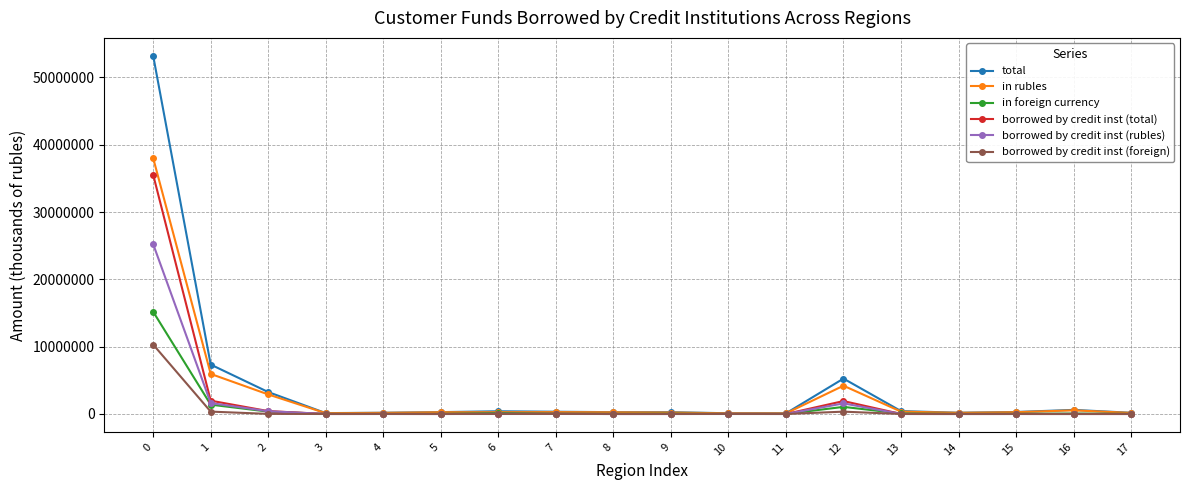

What is the approximate value of borrowed by credit inst (total) at 4, to the nearest 10?

4800